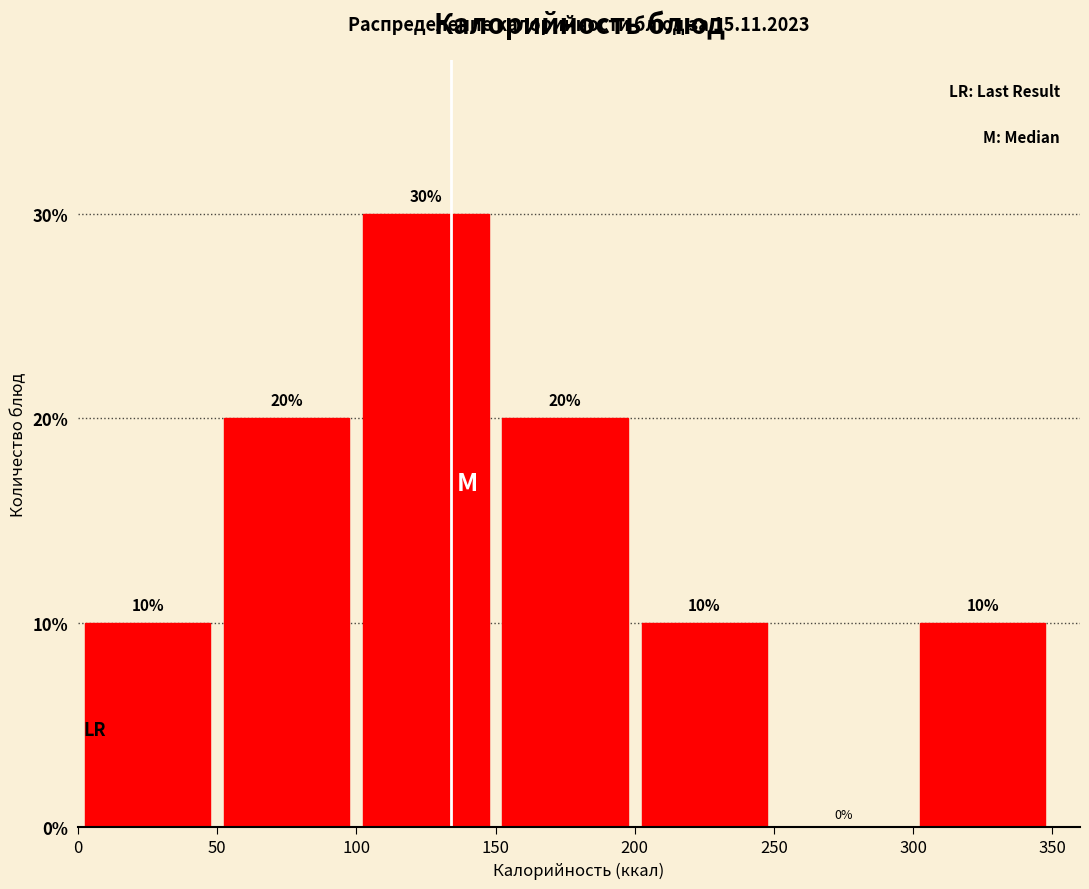

Reading left to right, list every bar in this chart as the range it spans on the x-axis followed by its height.

0 to 50: 10
50 to 100: 20
100 to 150: 30
150 to 200: 20
200 to 250: 10
250 to 300: 0
300 to 350: 10